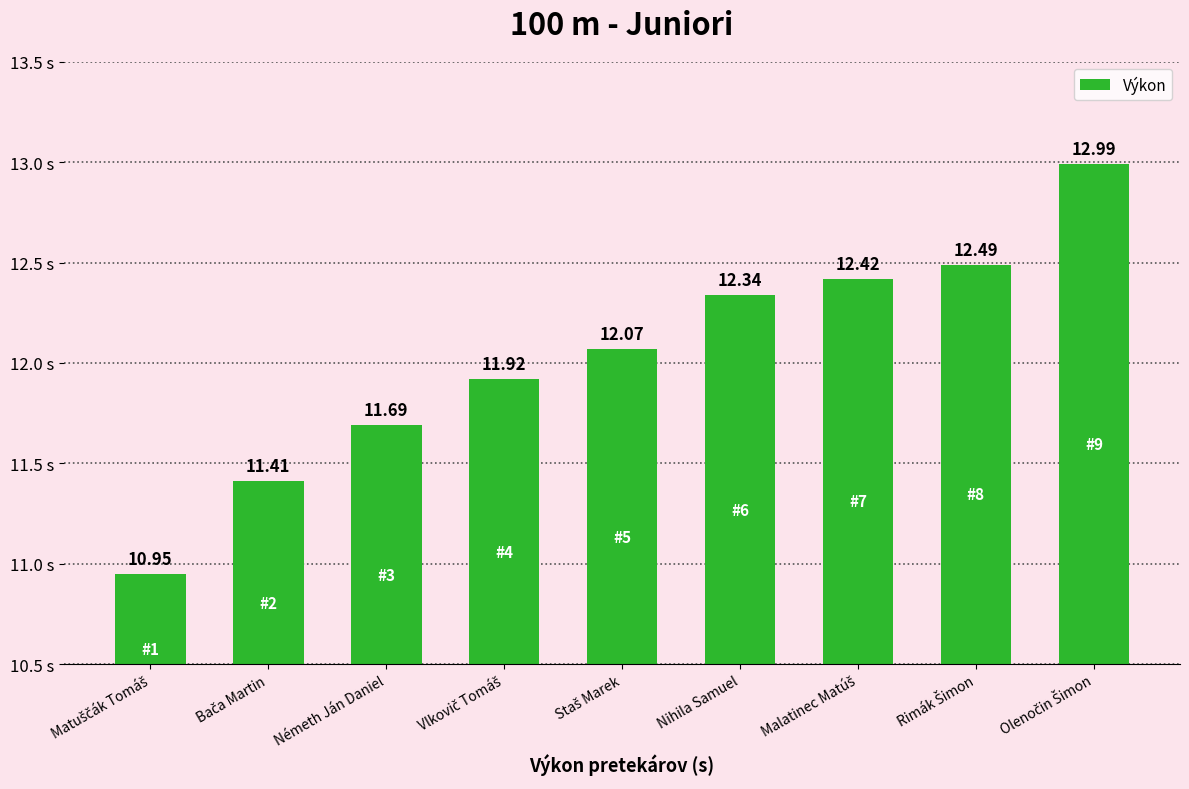

What is the label of the 4th bar from the right?

Nihila Samuel